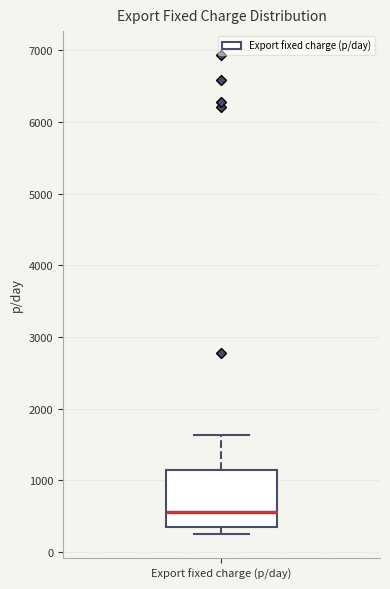

Read this box plot against the y-axis: the position of the median line, the range covered by the box, and the ends of both whiskers. The values are not printed on the chart, so give them approximately, as read against the axis.

median 600, box 300 to 1100, whiskers 300 (just below the box's lower edge) to 1600